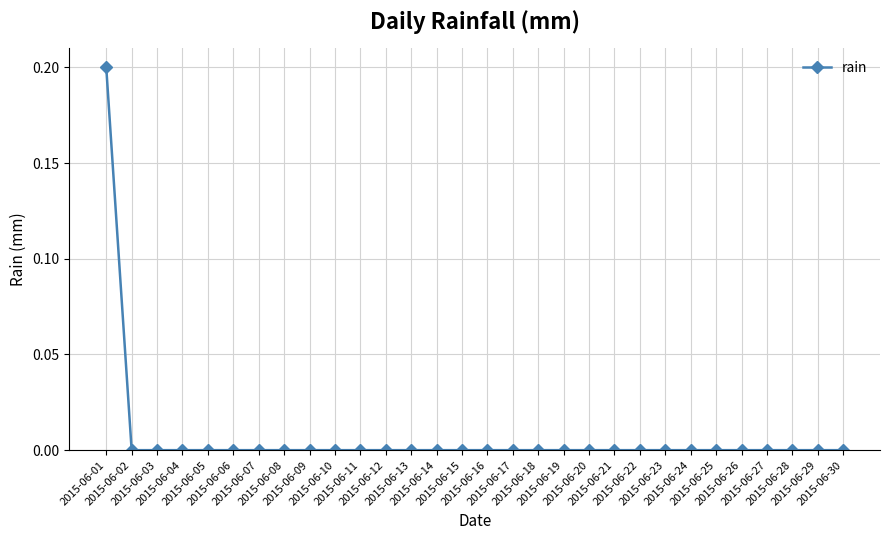

Count the number of categories in the chart.

30